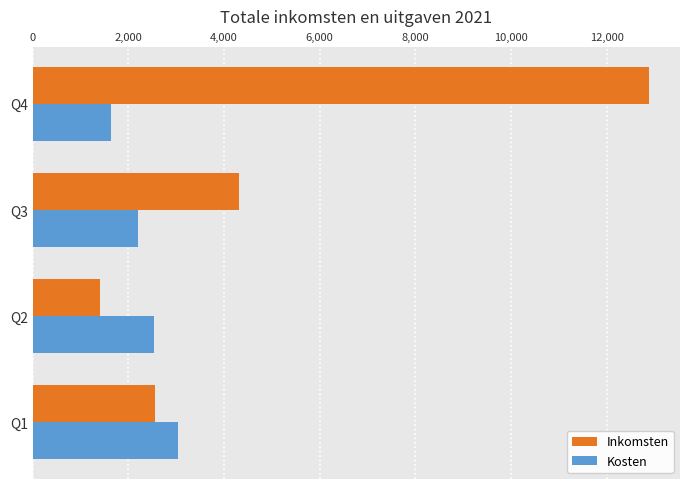

The value of Kosten at Q3 is 1252.4. True or false?

False